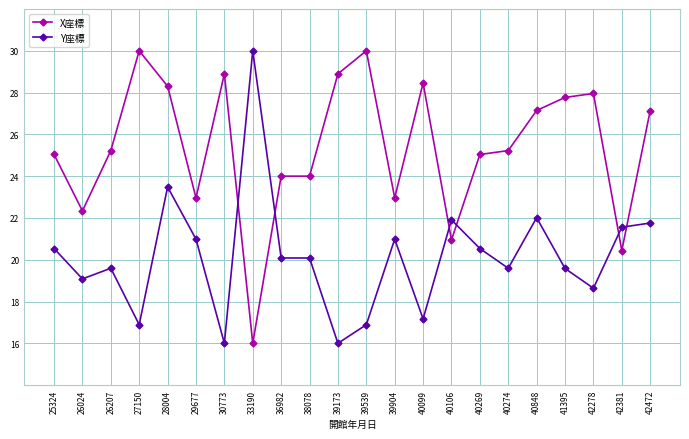

At how many categories does at least one series exceed 20?

22